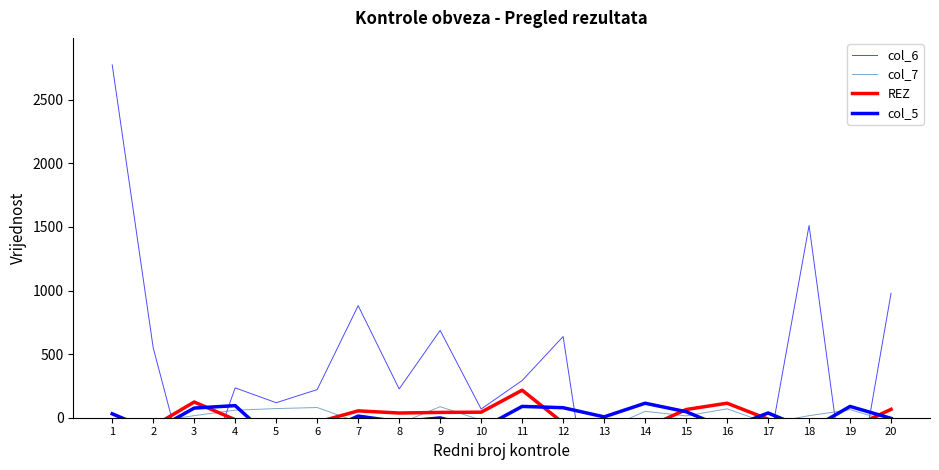

Which has a higher value, 11 or 19?

11